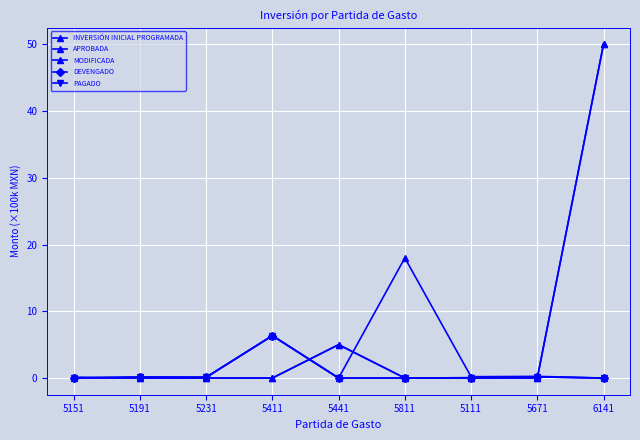

At how many categories does at least one series exceed 43?

1